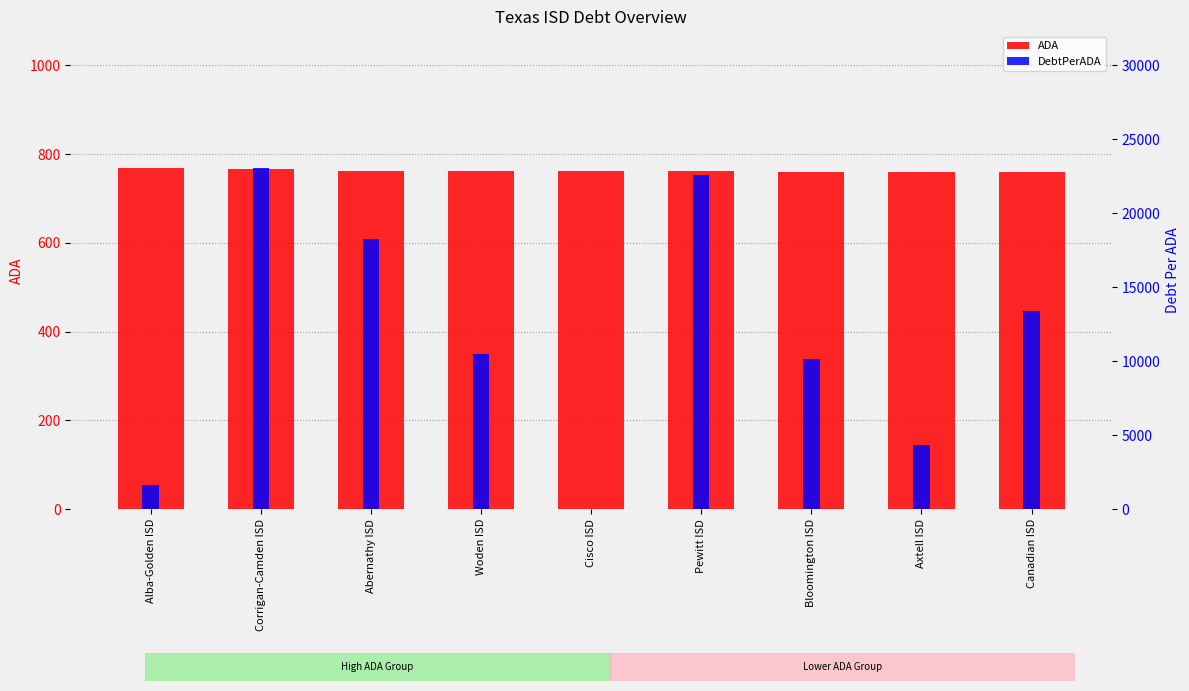

Rank the categories by DebtPerADA value from highest to lowest.

Corrigan-Camden ISD, Pewitt ISD, Abernathy ISD, Canadian ISD, Woden ISD, Bloomington ISD, Axtell ISD, Alba-Golden ISD, Cisco ISD